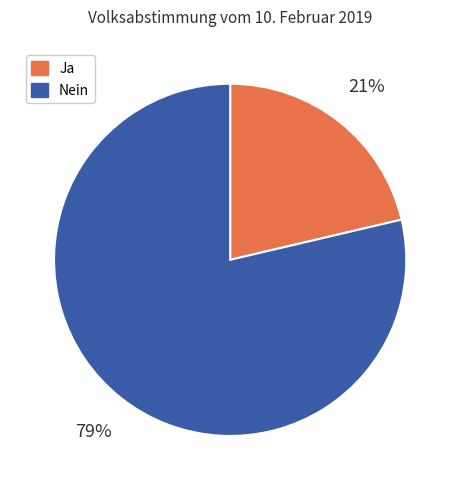

Rank the categories by value from lowest to highest.

Ja, Nein